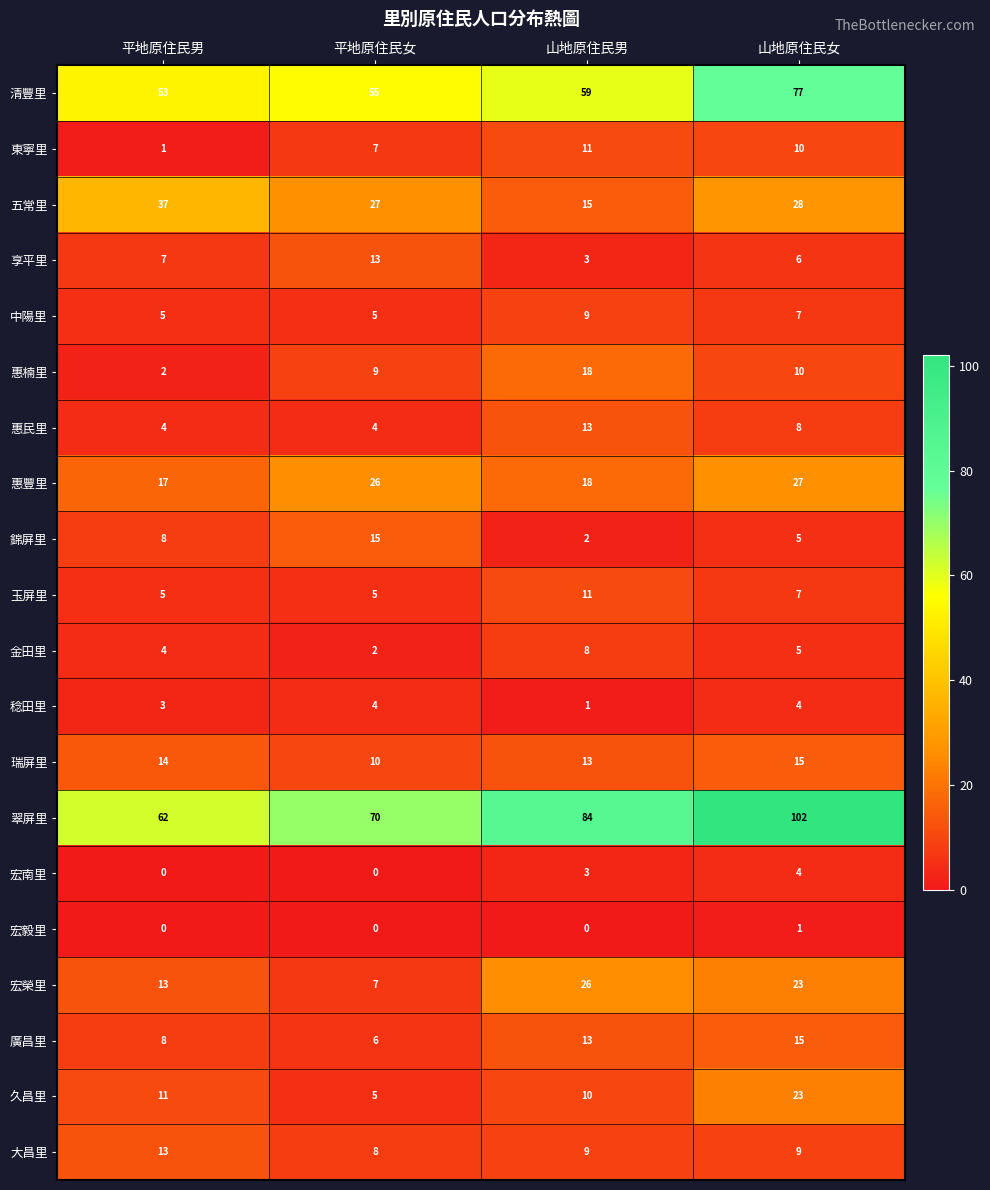

The value of 五常里 at 平地原住民男 is 11. True or false?

False